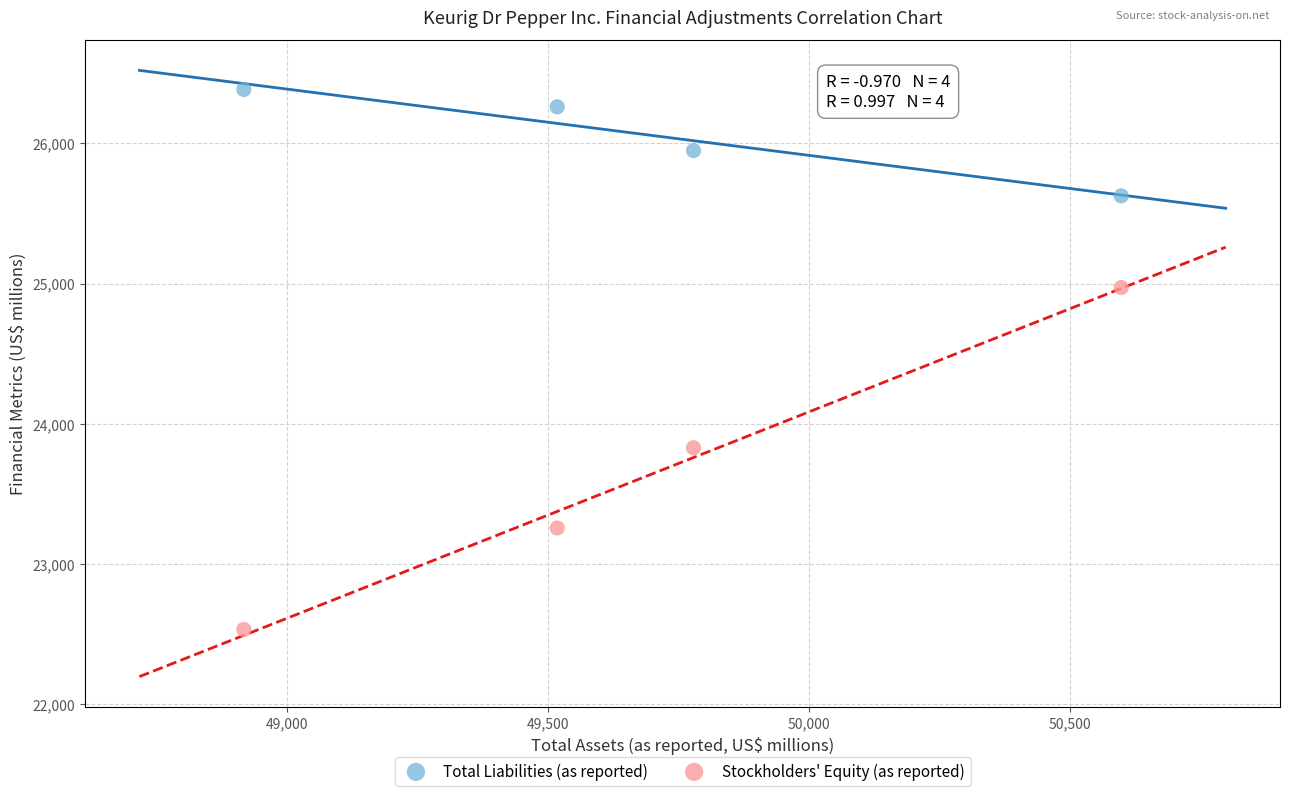

Which series has the widest spread of Y values?

Stockholders' Equity (as reported)